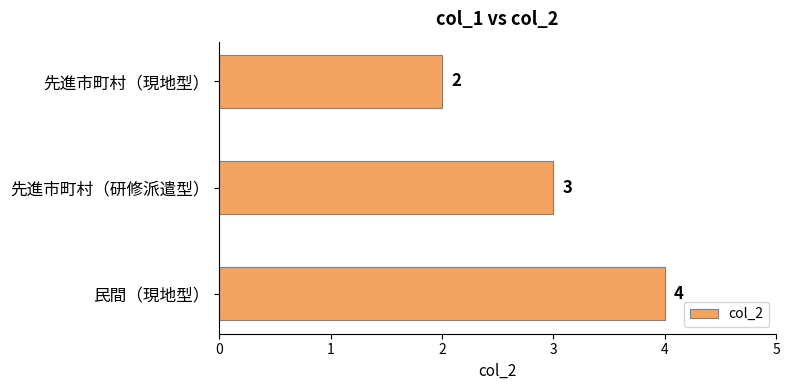

How many data points are less than 3?

1